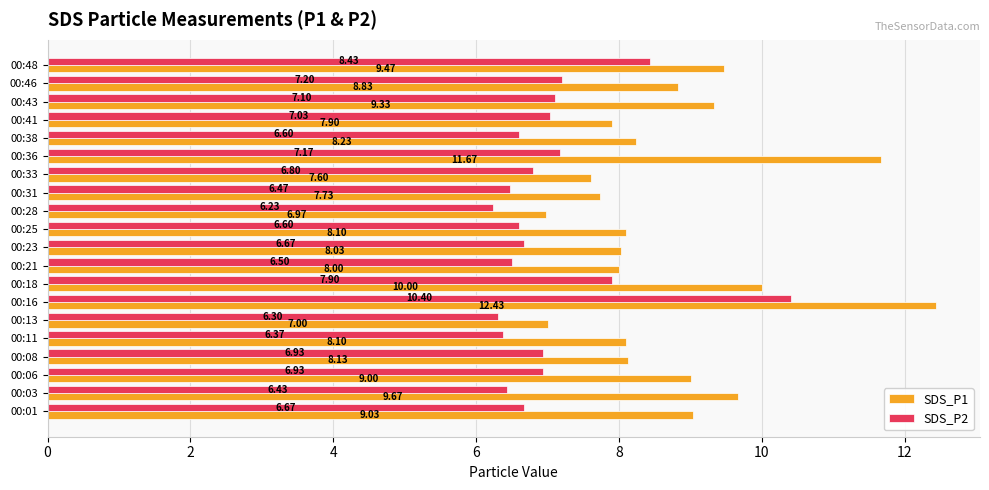

Count the number of categories in the chart.

20